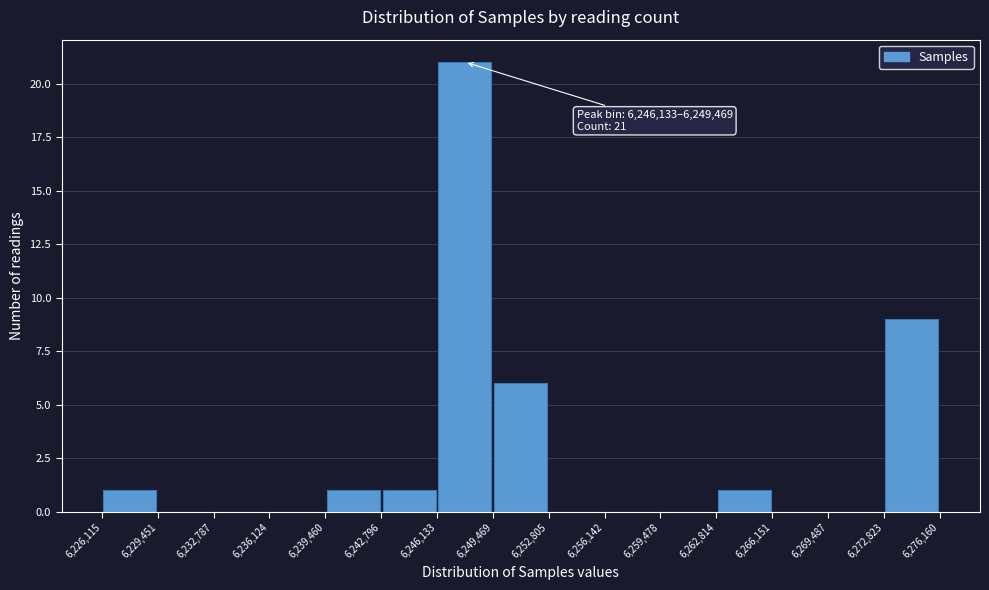

Which range on the x-axis has the tallest bar?

6,246,133 to 6,249,469